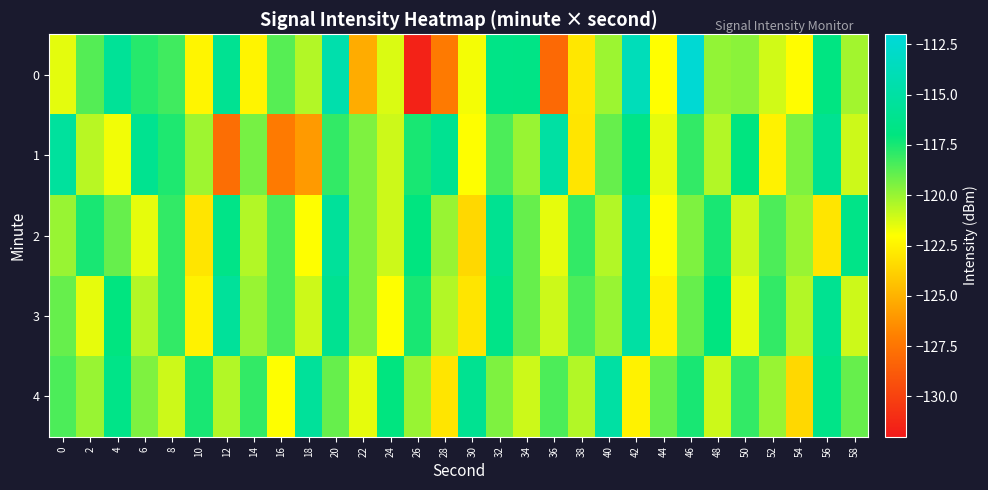

Rank the series by their maximum value, from highest to lowest.

row_0, row_1, row_2, row_3, row_4